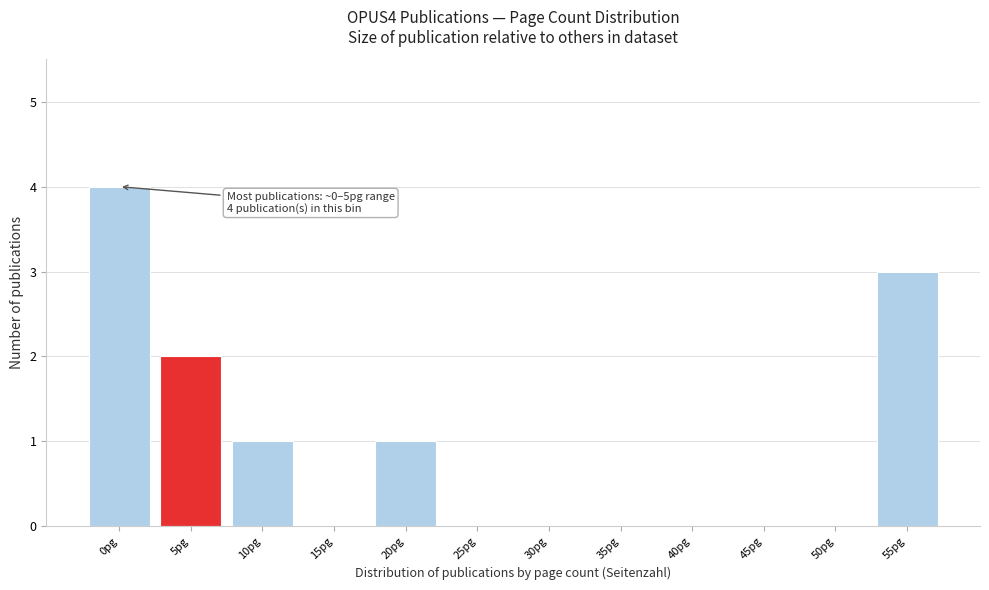

Reading left to right, list all the values displayed in this chart.

0pg=4	5pg=2	10pg=1	15pg=0	20pg=1	25pg=0	30pg=0	35pg=0	40pg=0	45pg=0	50pg=0	55pg=3